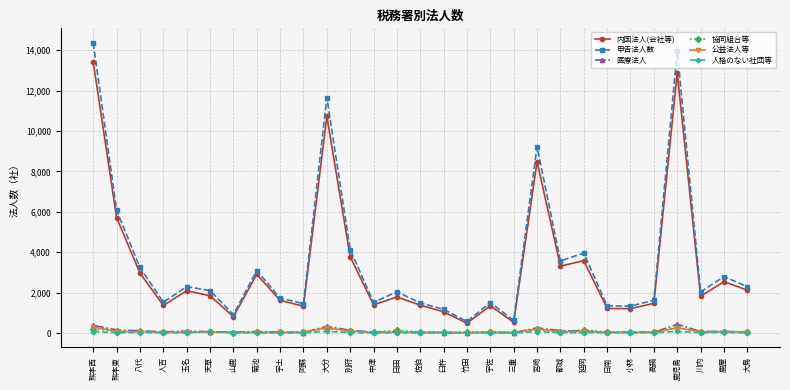

How many distinct data groups are displayed?

6